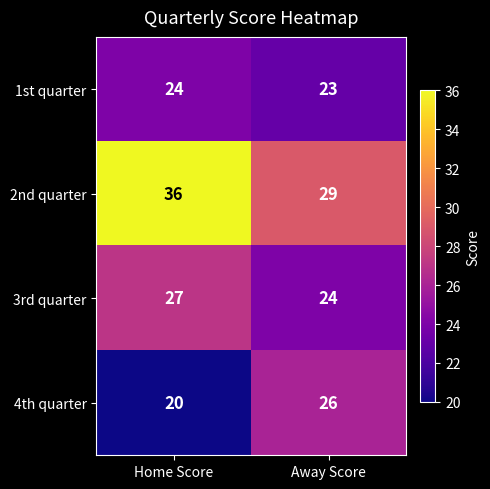

What is the approximate value of 3rd quarter at Home Score?

27